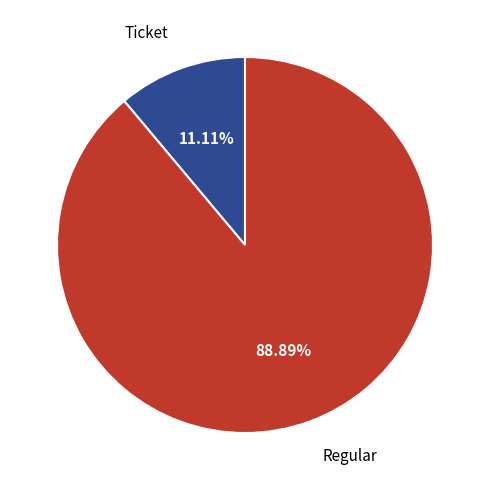

Between Ticket and Regular, which is larger?

Regular